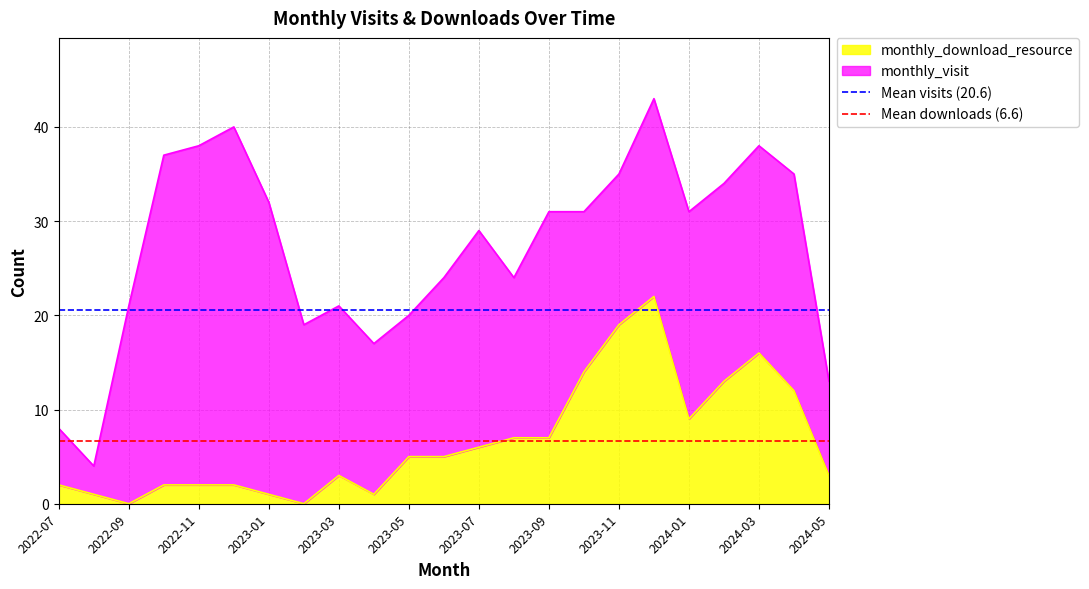

The value of monthly_download_resource at 2024-03 is 28. True or false?

False